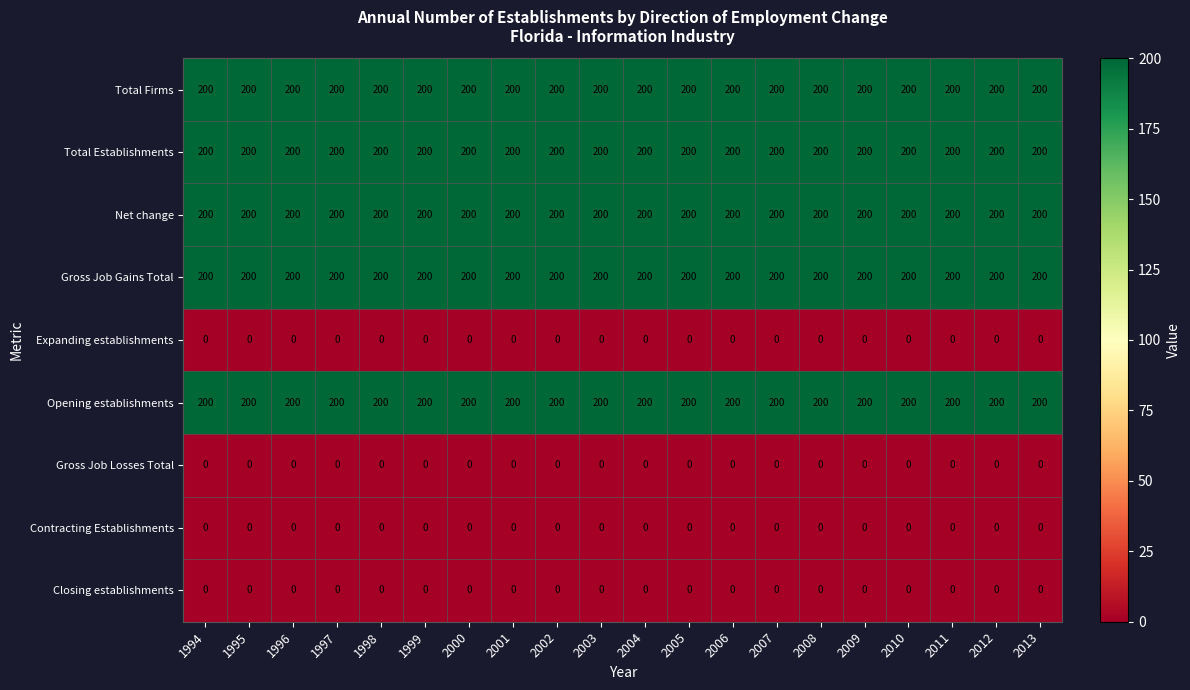

What is the total value across all series at 2004?

1000